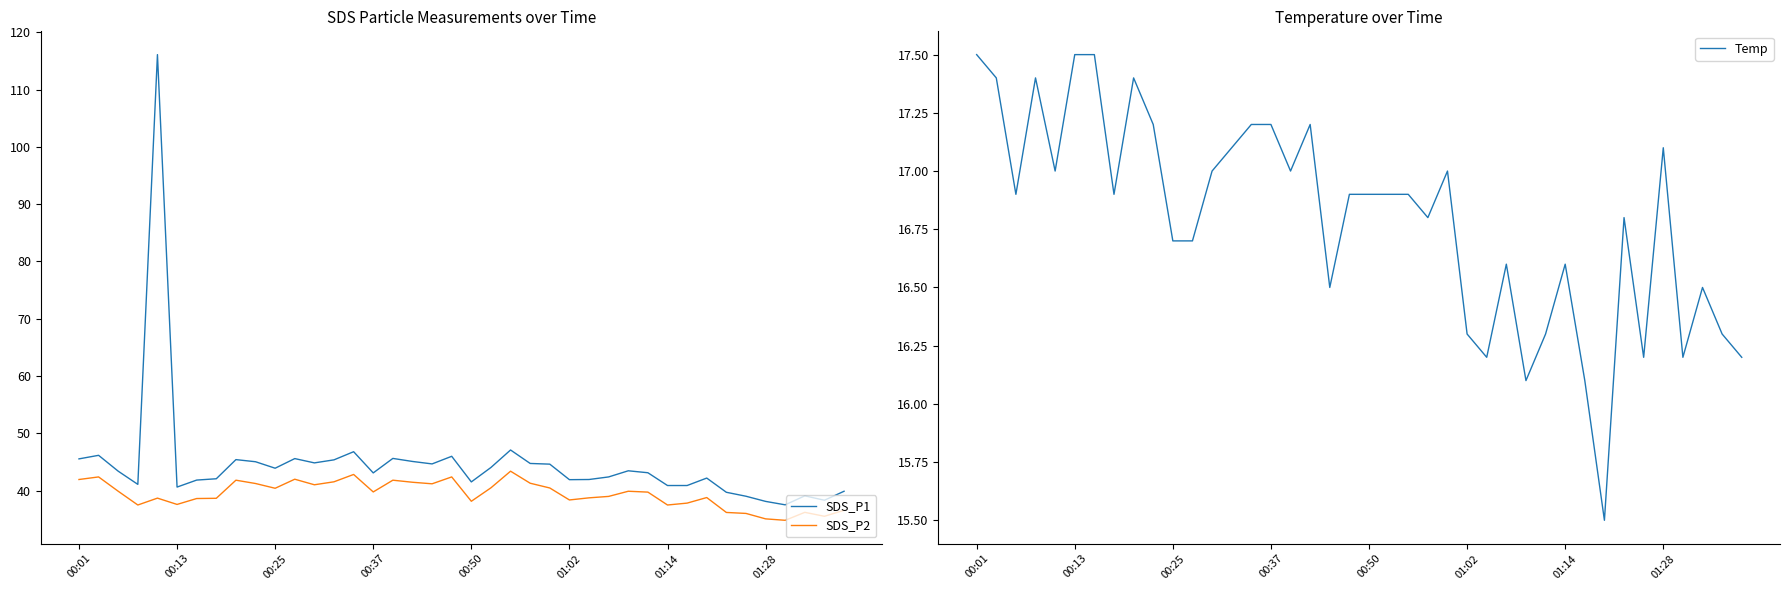

True or false: SDS_P1 and SDS_P2 intersect in this chart.

False